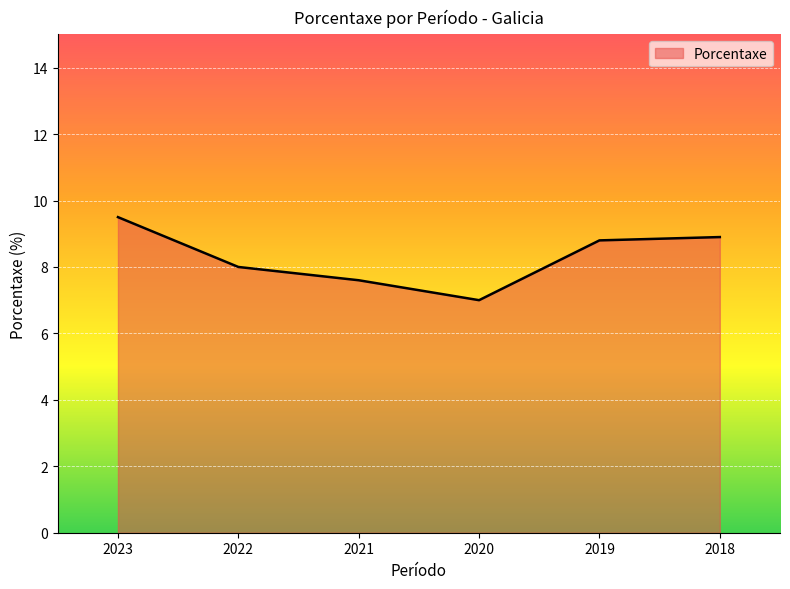

The chart shows a value of 7.0 at 2020. True or false?

True